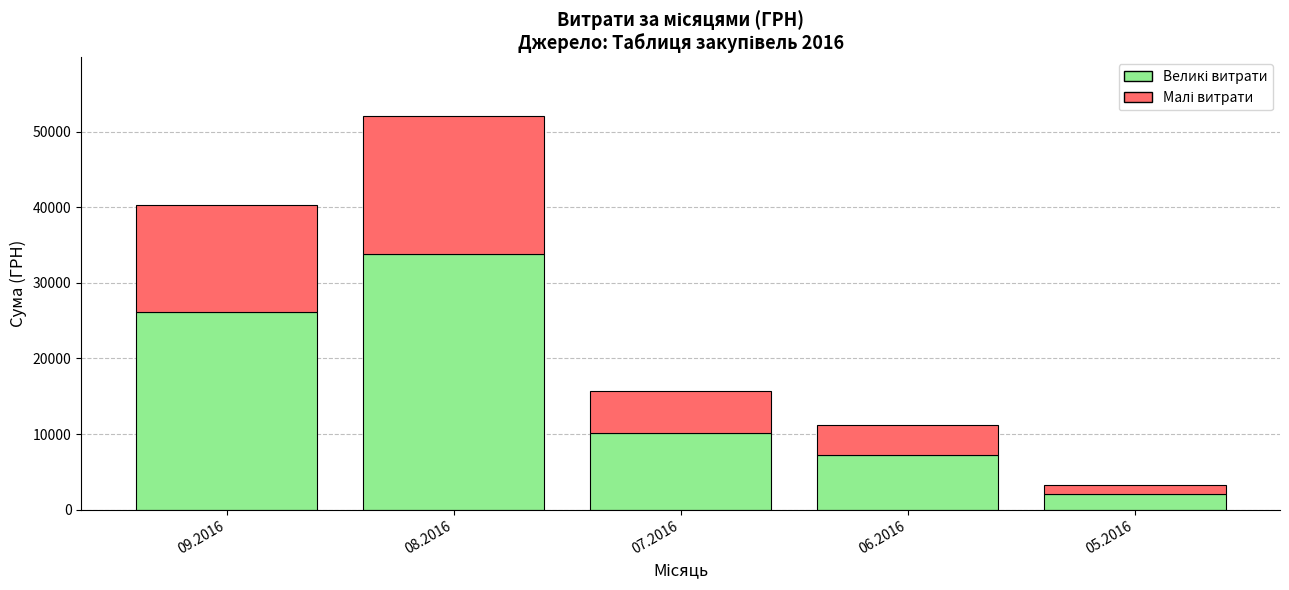

At which category is the sum across all series the highest?

08.2016